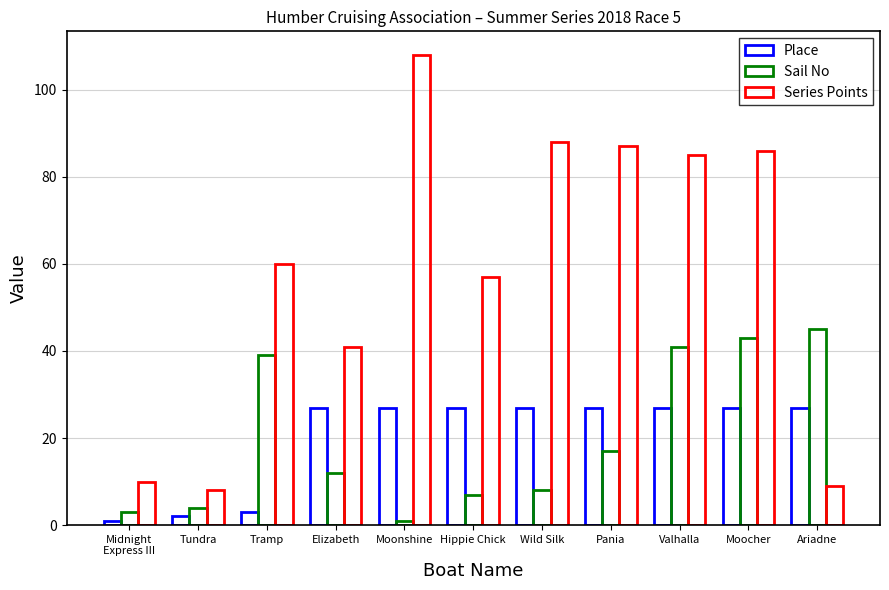

Where is Sail No nearest to the value 23?

Pania